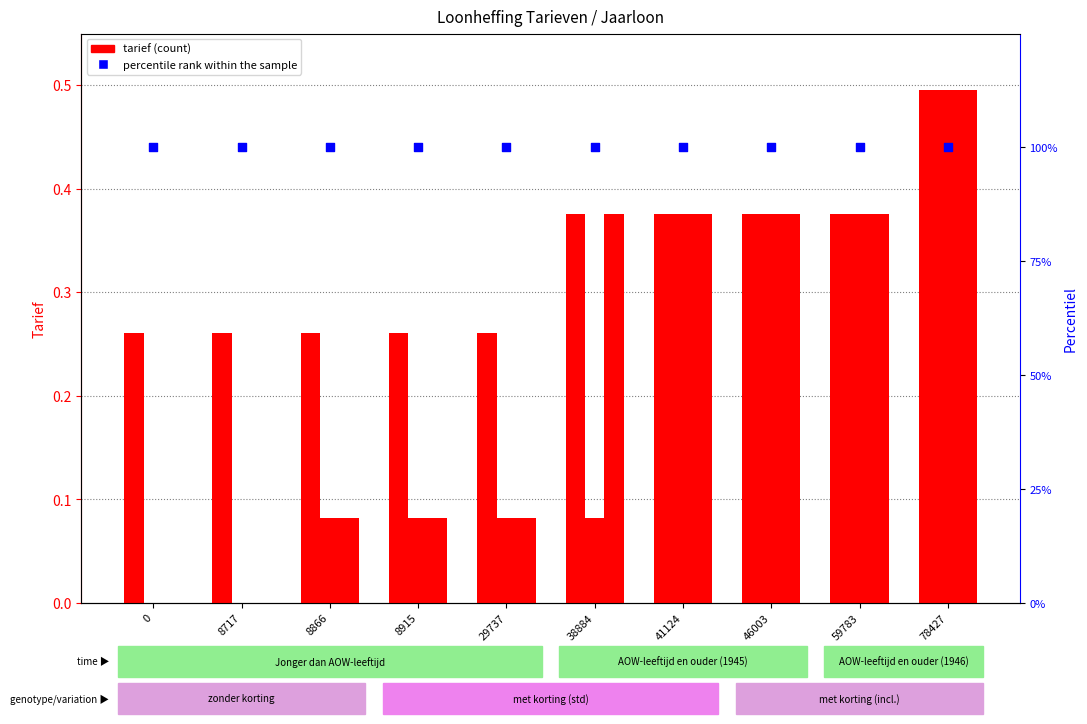

What is the total value across all series at 38884?

1.8